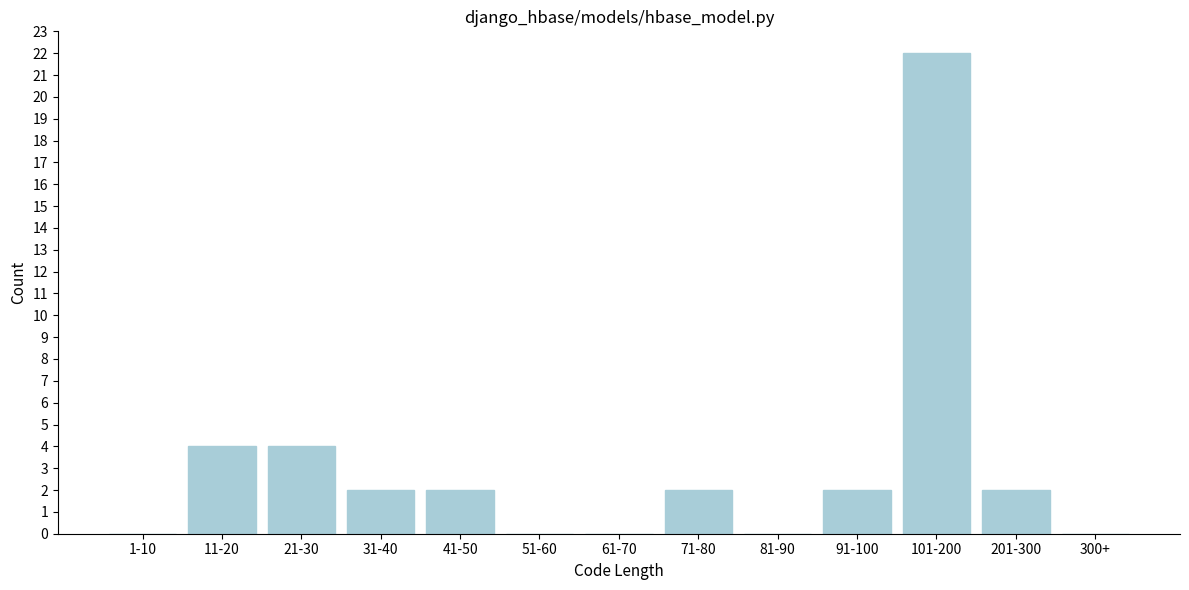

Reading left to right, list all the values displayed in this chart.

1-10=0	11-20=4	21-30=4	31-40=2	41-50=2	51-60=0	61-70=0	71-80=2	81-90=0	91-100=2	101-200=22	201-300=2	300+=0